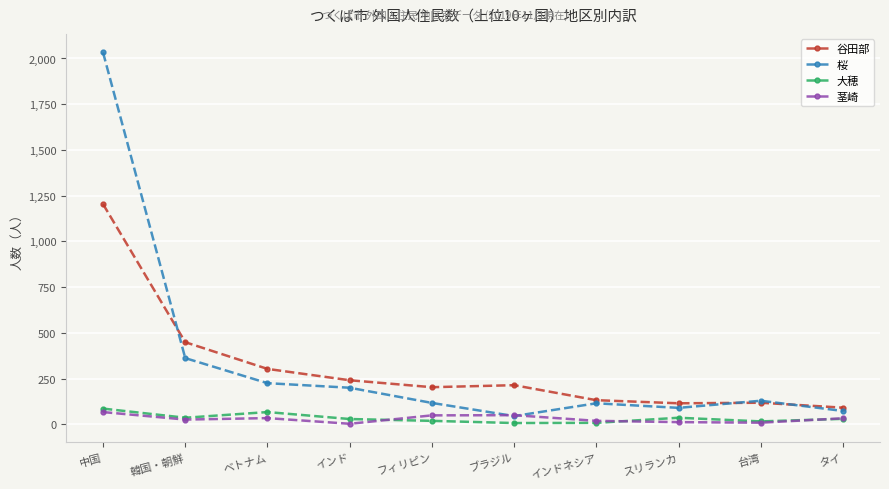

Which series has the widest spread of values?

桜